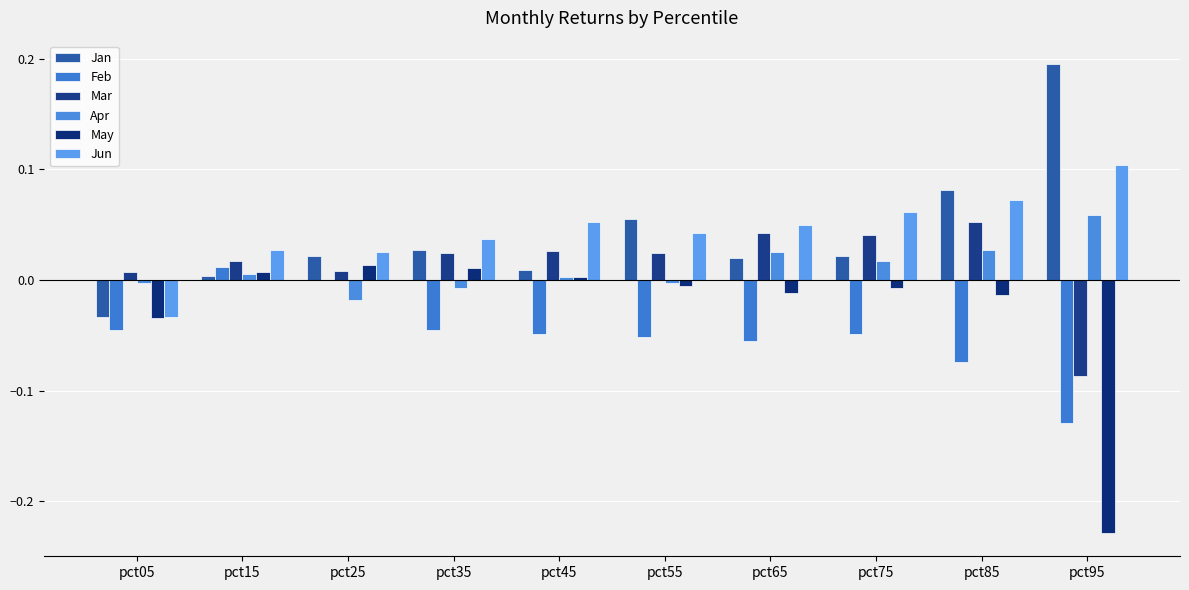

Between pct55 and pct75, which is larger?

pct55